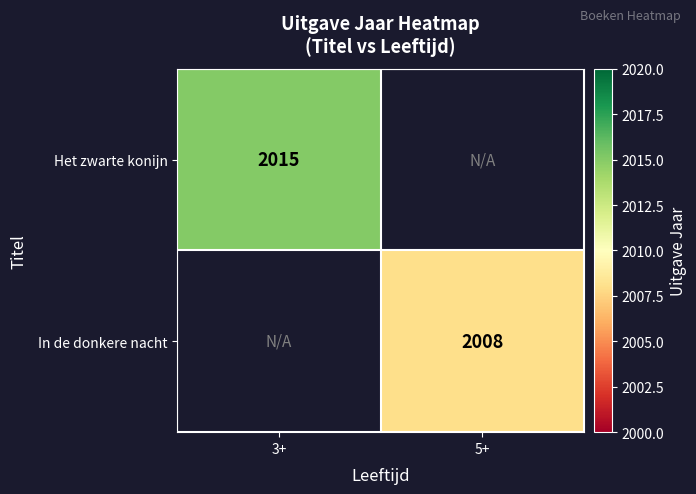

The Het zwarte konijn series shows 553 at 3+. True or false?

False